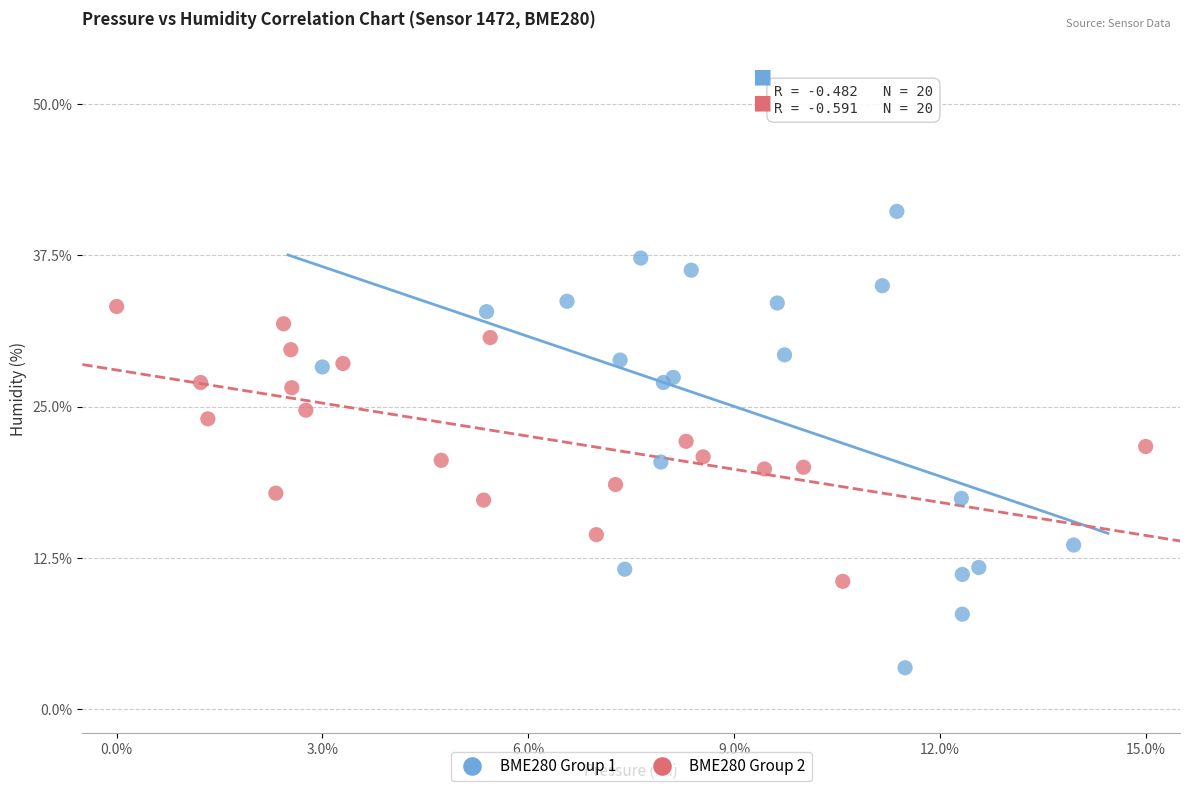

Which series reaches the minimum Y coordinate?

BME280 Group 1